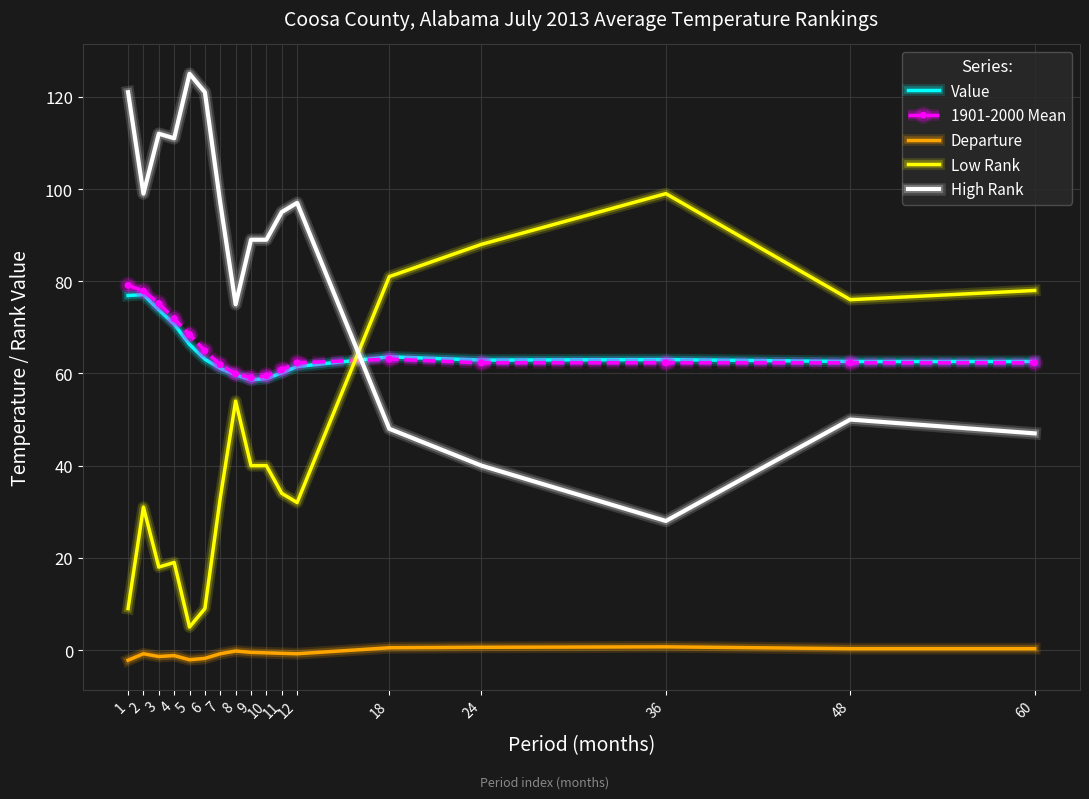

True or false: Departure and Low Rank cross at least once.

False